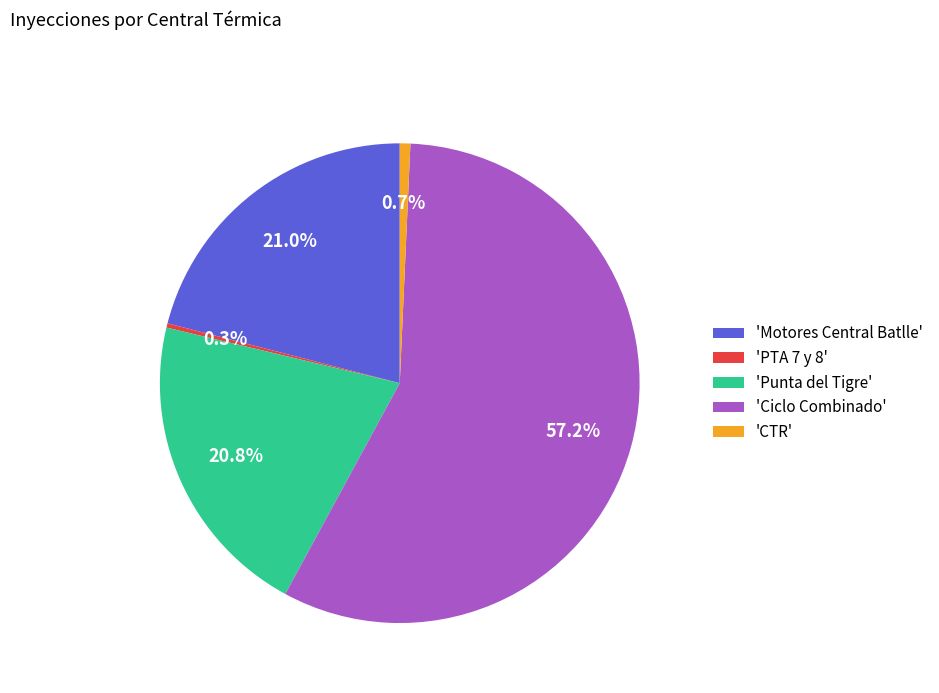

Which has a higher value, 'Motores Central Batlle' or 'PTA 7 y 8'?

'Motores Central Batlle'